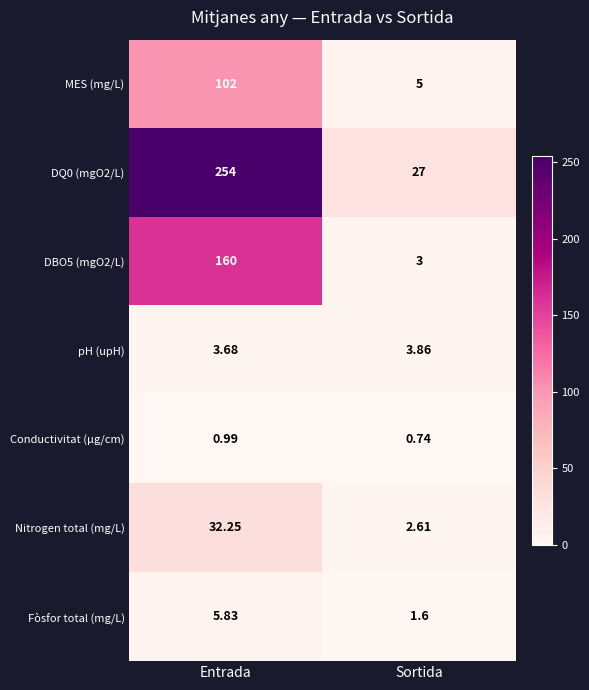

Which category has the lowest value in the Nitrogen total (mg/L) series?

Sortida